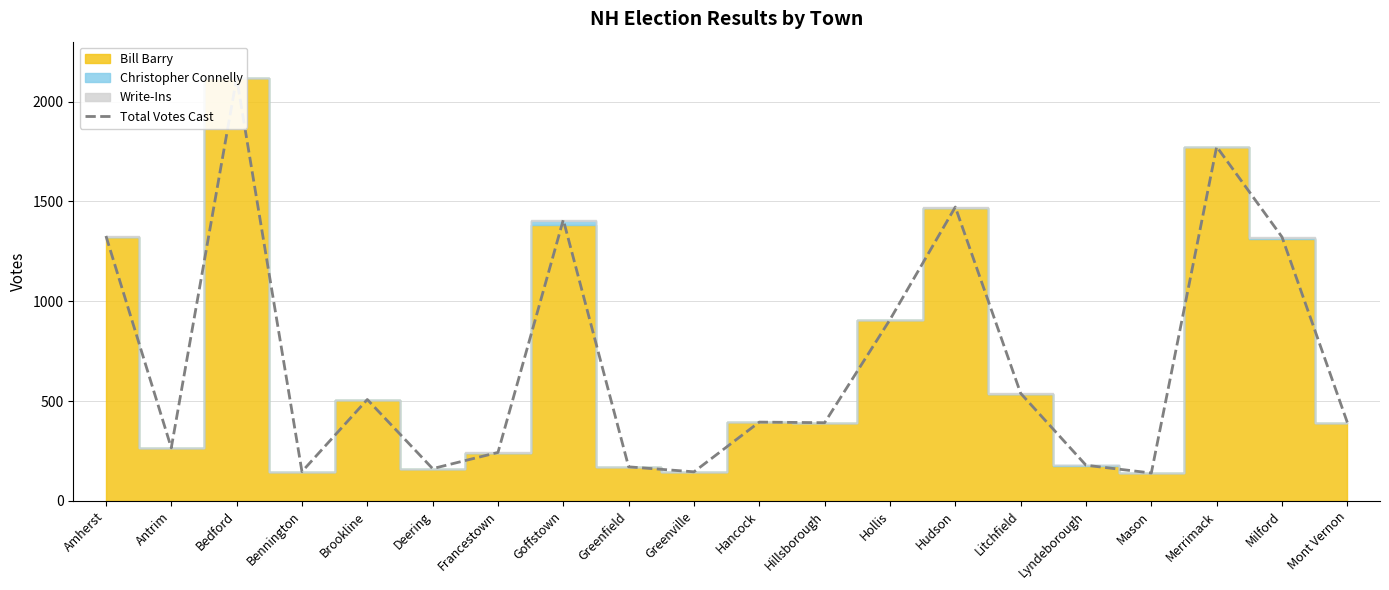

At which category does the data reach its first local peak?

Bedford